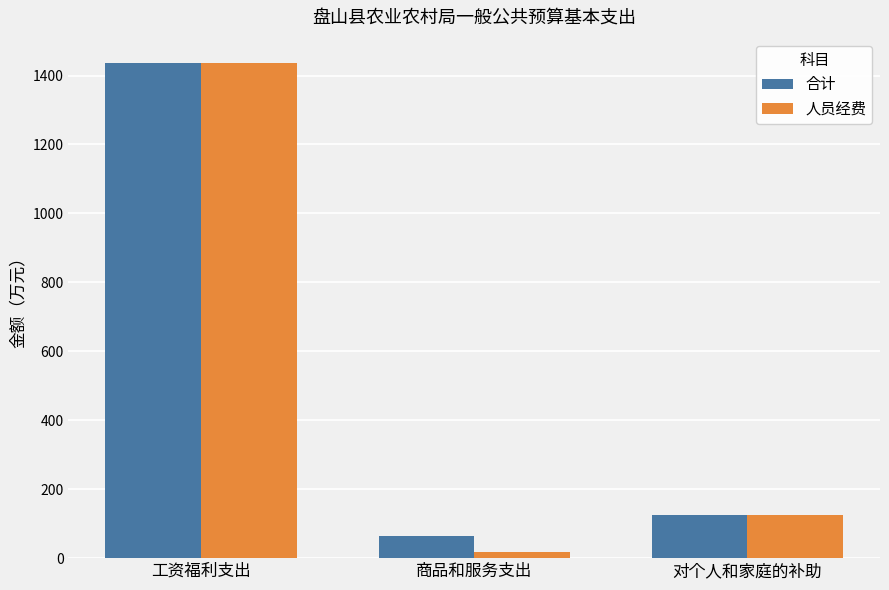

At which label is 合计 closest to 750?

对个人和家庭的补助